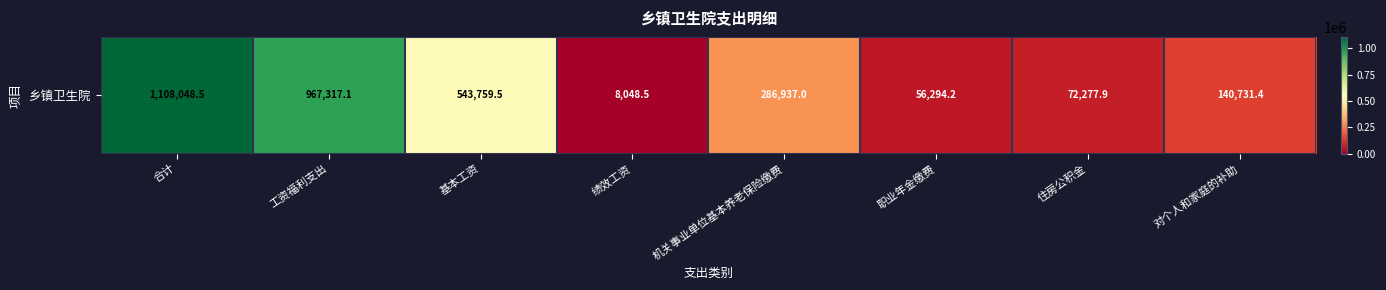

Reading left to right, what are all the values shown in this chart?

合计=1108048.5	工资福利支出=967317.1	基本工资=543759.5	绩效工资=8048.5	机关事业单位基本养老保险缴费=286937.0	职业年金缴费=56294.2	住房公积金=72277.9	对个人和家庭的补助=140731.4